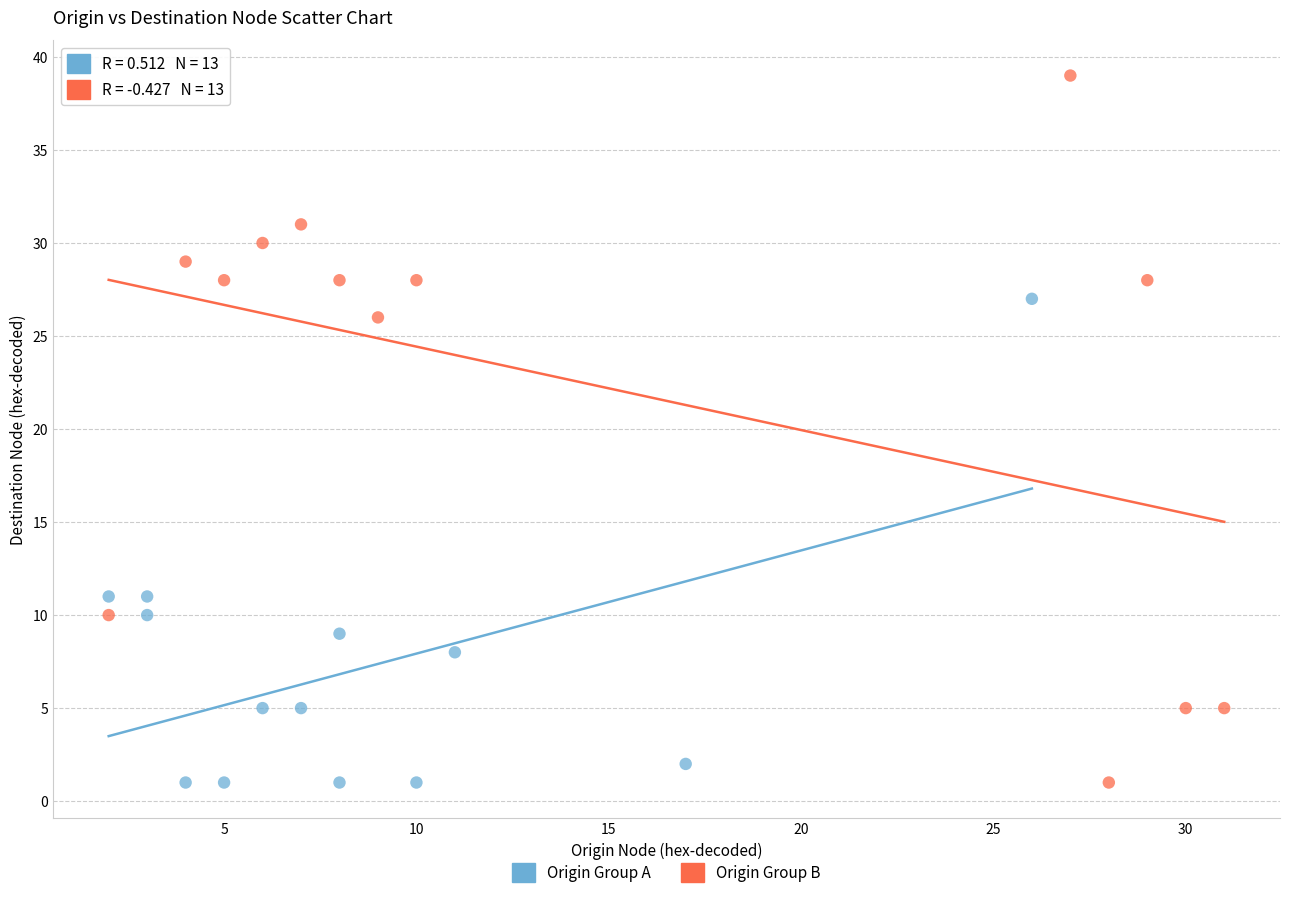

Which series has the widest spread of Y values?

Origin Group B